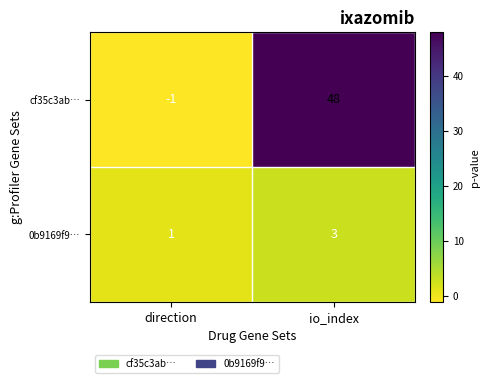

Count the number of categories in the chart.

2